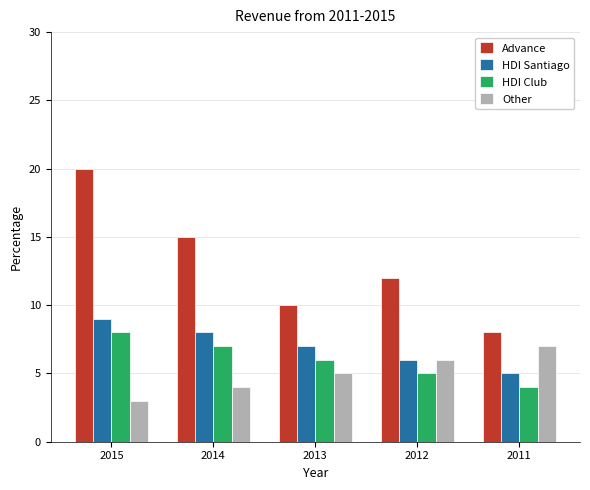

What is the difference between the Other values at 2011 and 2012?

1